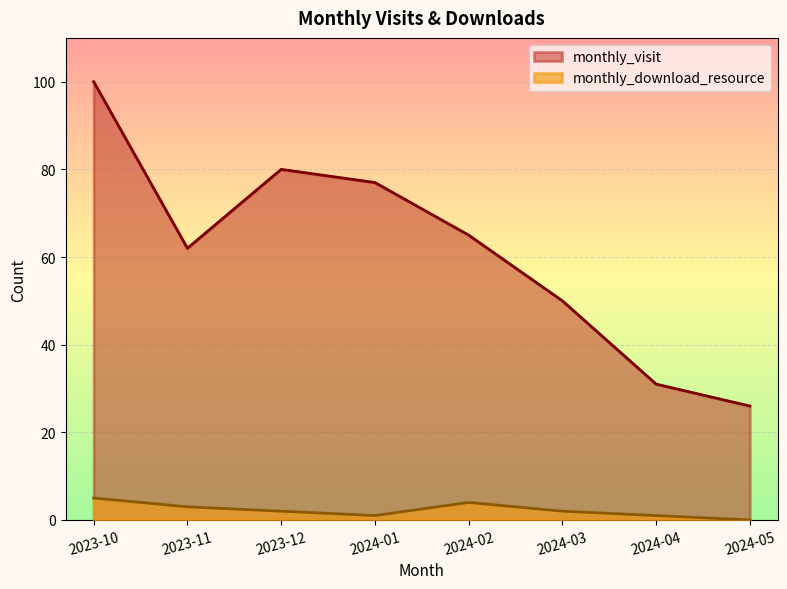

What are all the series names shown in the legend?

monthly_visit, monthly_download_resource